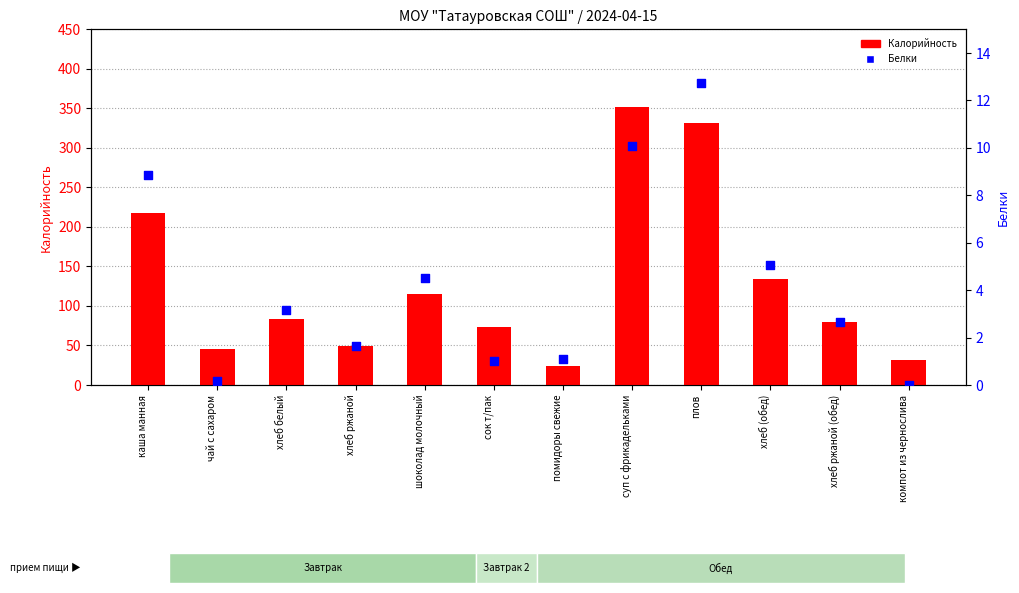

At which category is the sum across all series the highest?

суп с фрикадельками